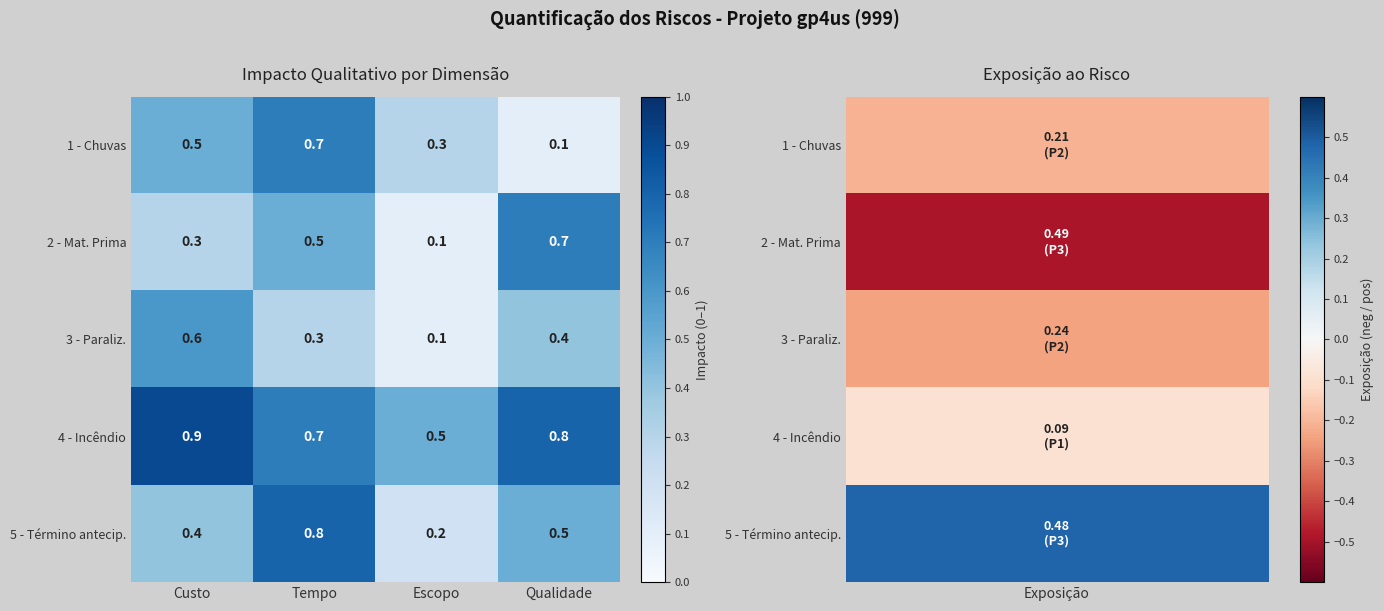

Count the 2 - Mat. Prima values in the range 0 to 1.

4